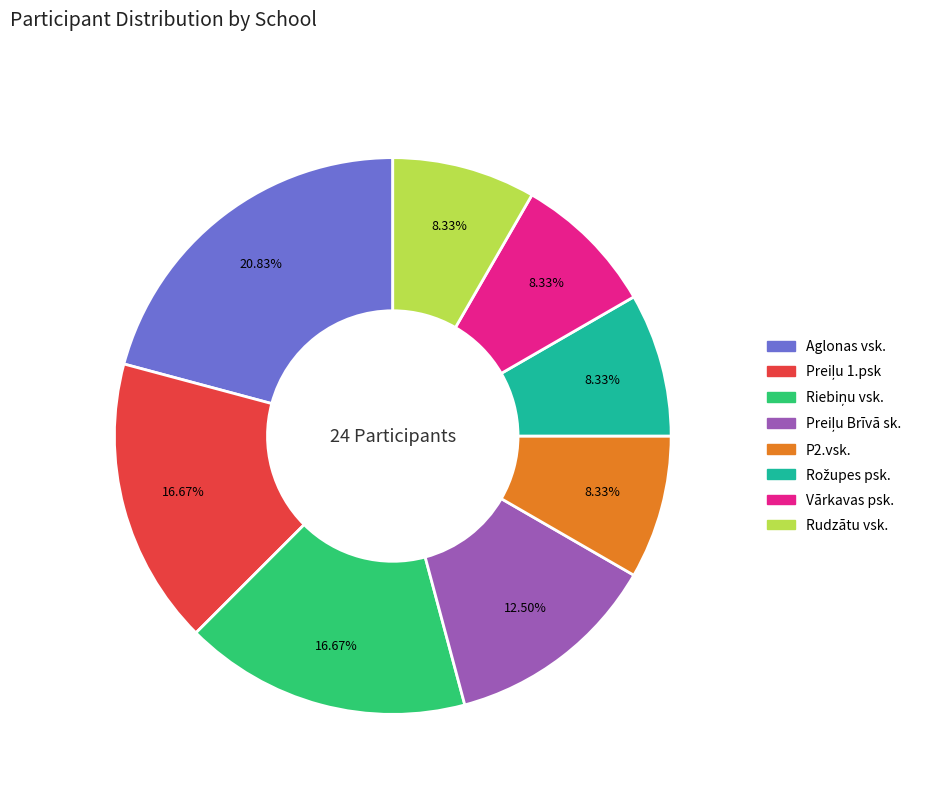

Does Vārkavas psk. represent more than half of the total?

No